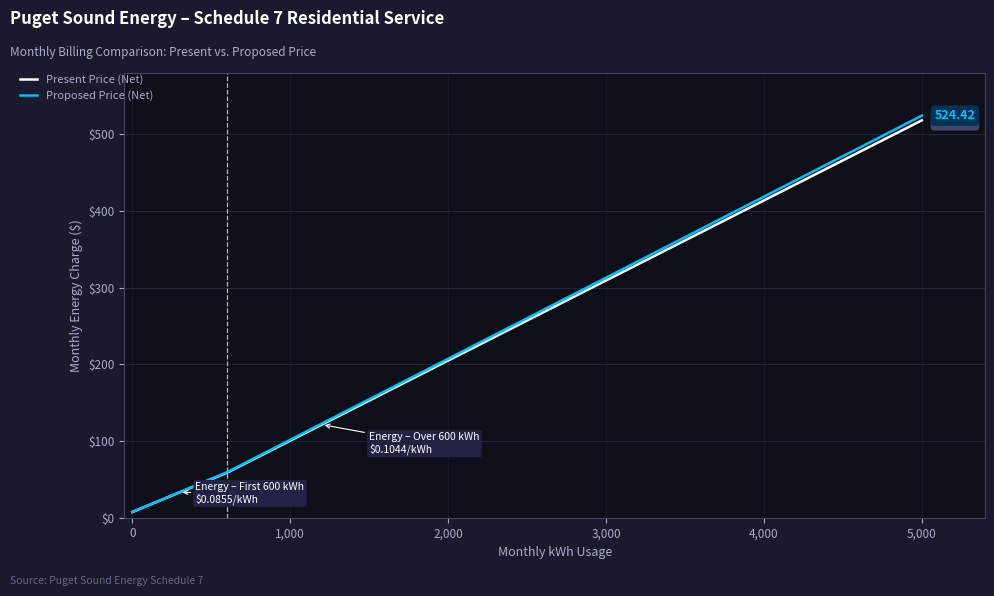

How many categories are shown in the chart?

23